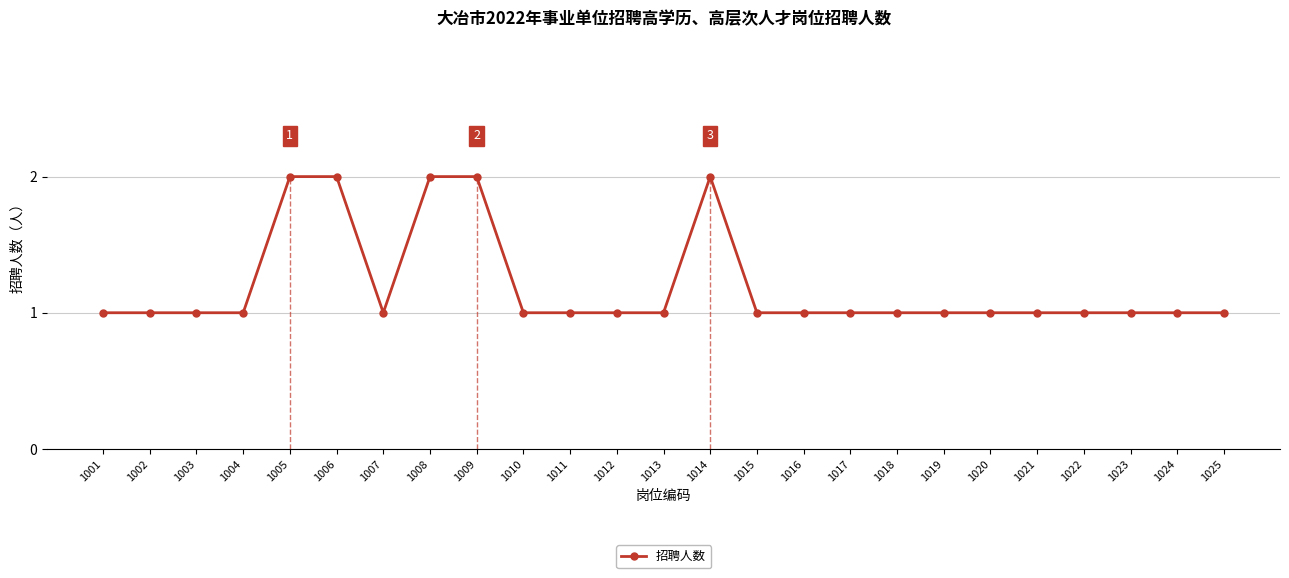

Which has a higher value, 1005 or 1025?

1005